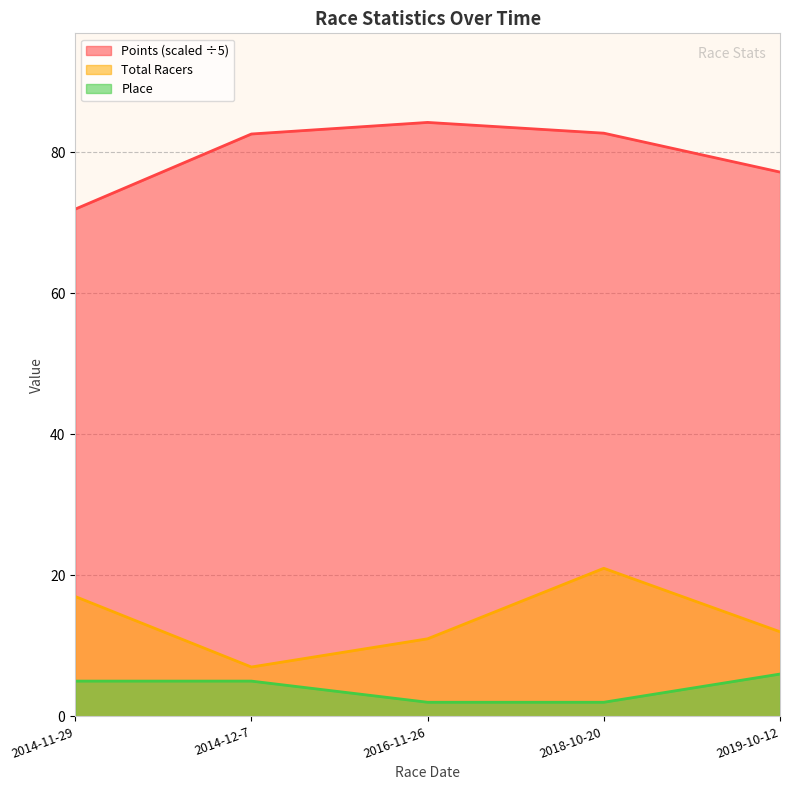

At which label does Place first exceed 5?

2019-10-12